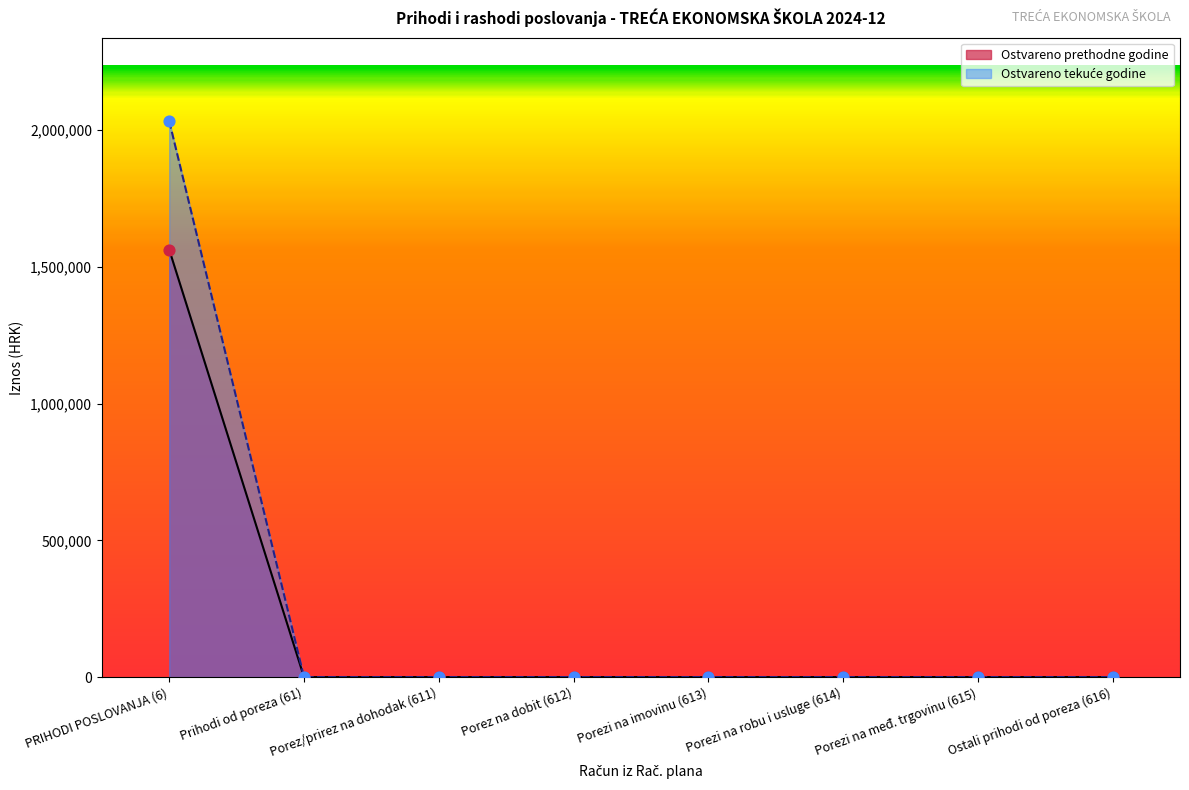

At how many categories does at least one series exceed 649341?

1